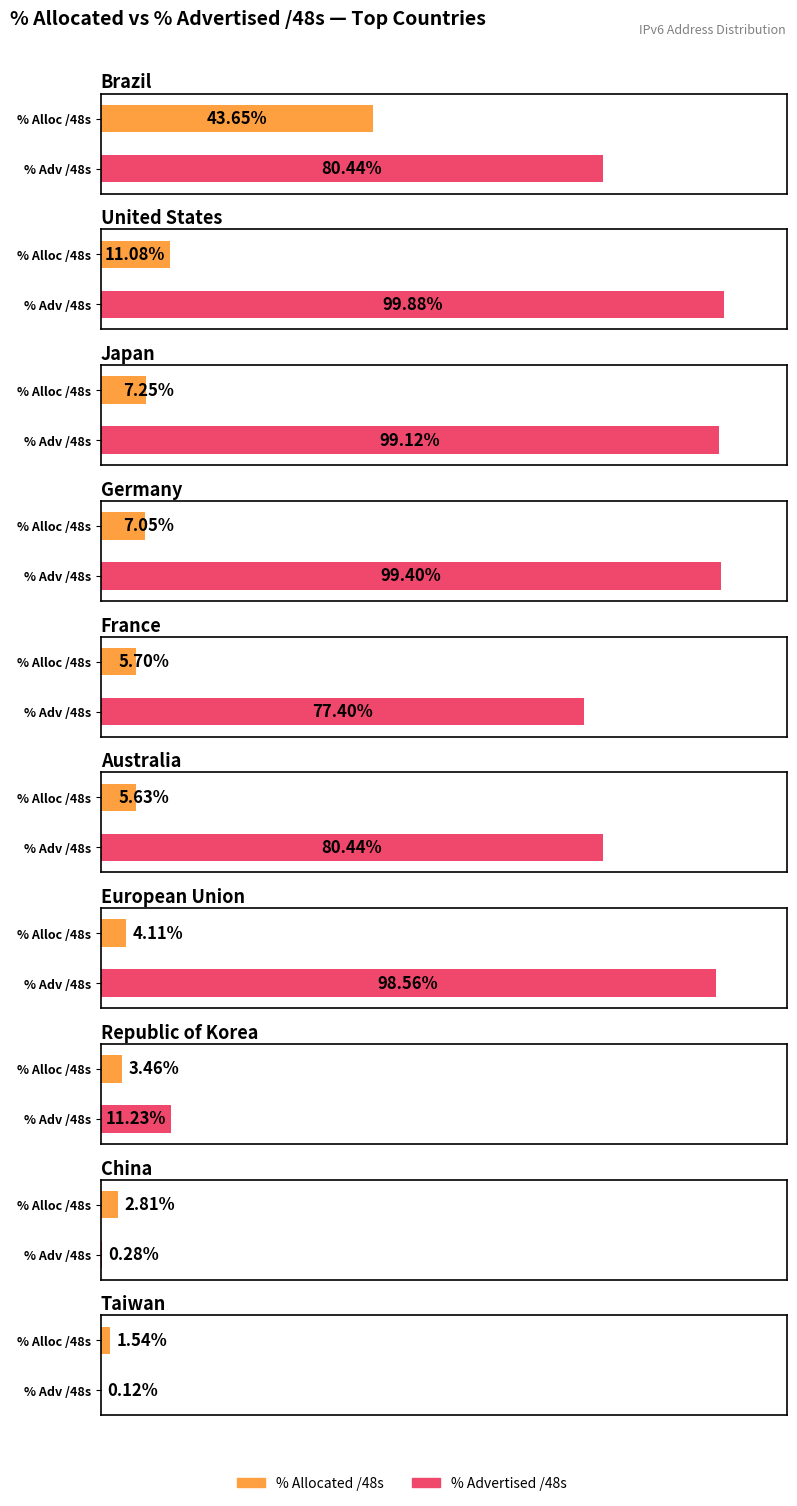

What is the difference between the maximum and minimum values in the Maximum utilization series?

99.8